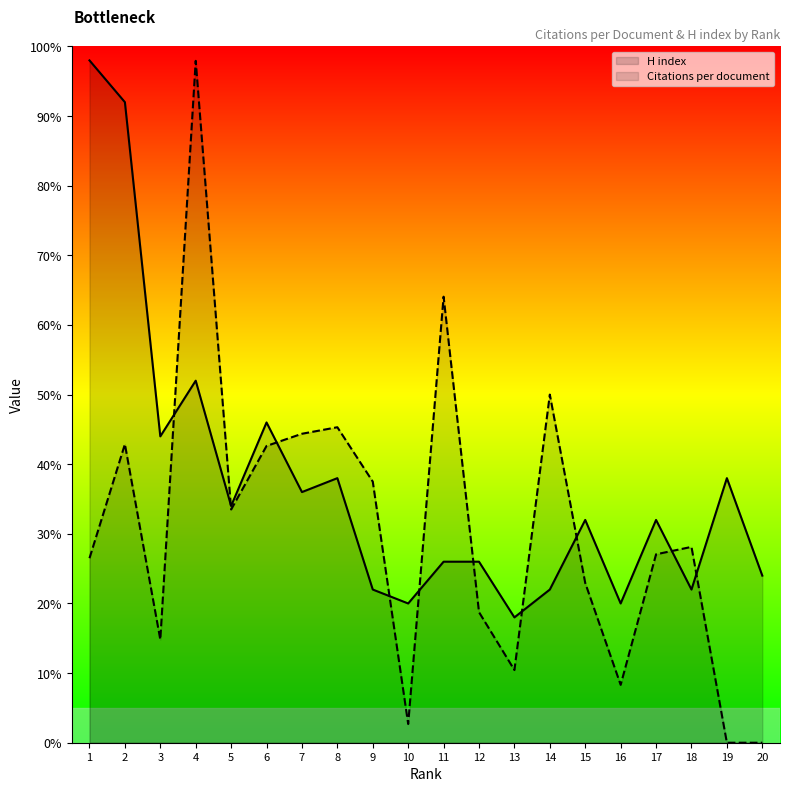

At which category is the sum across all series the highest?

4